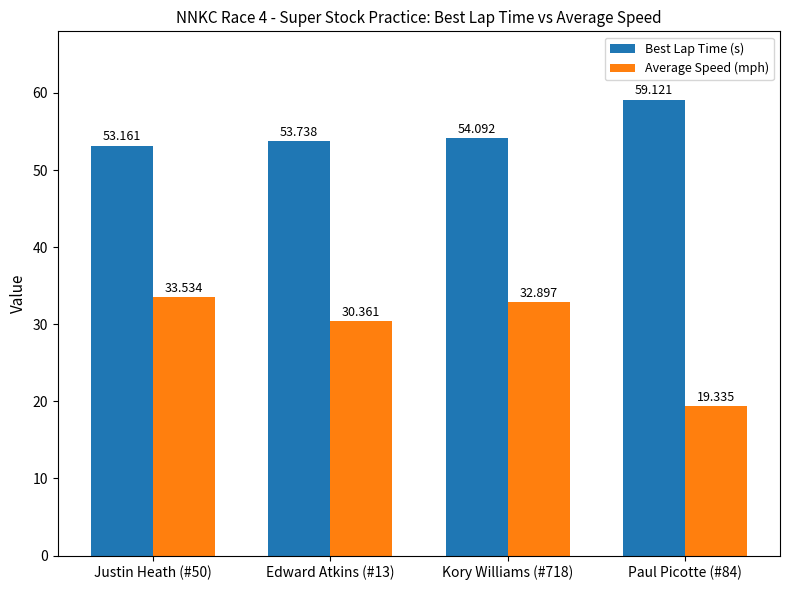

What is the label of the 4th bar from the right?

Justin Heath (#50)